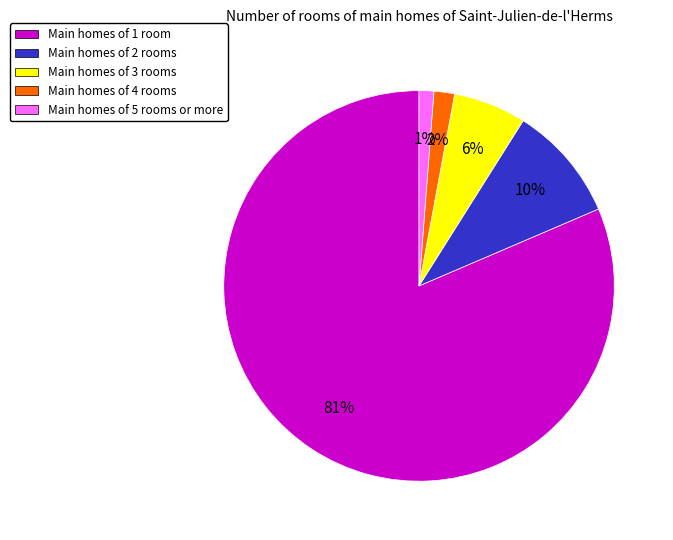

Which category has the biggest portion of the pie?

Main homes of 1 room